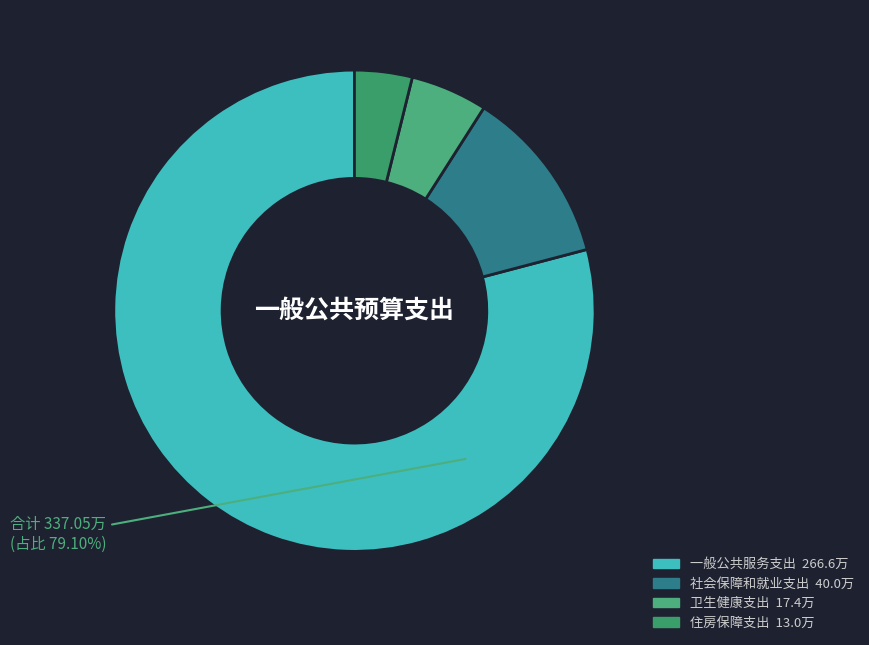

How many slices are in this pie chart?

4